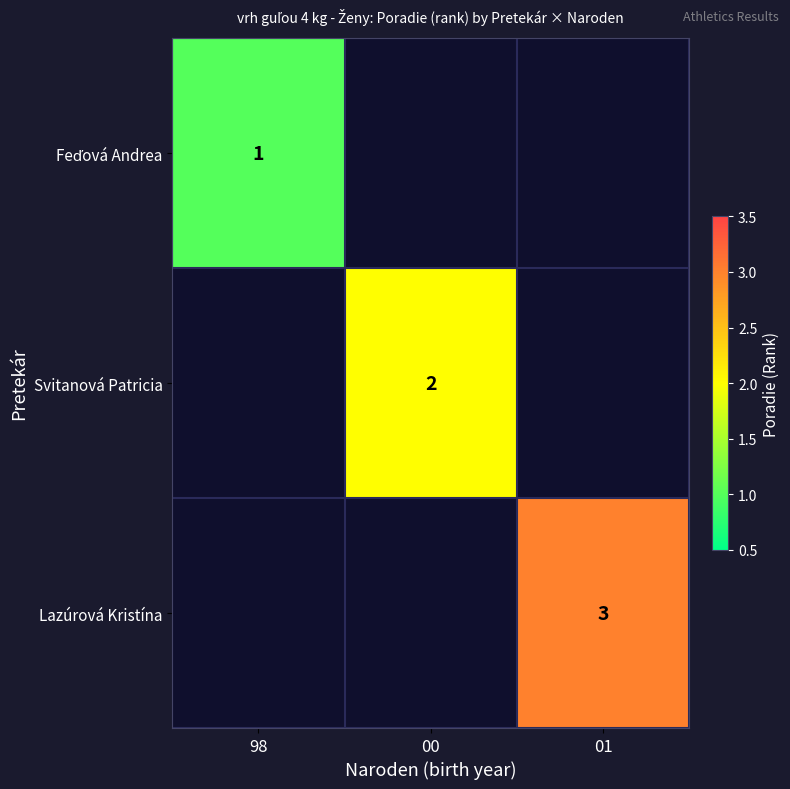

How many categories are shown in the chart?

3